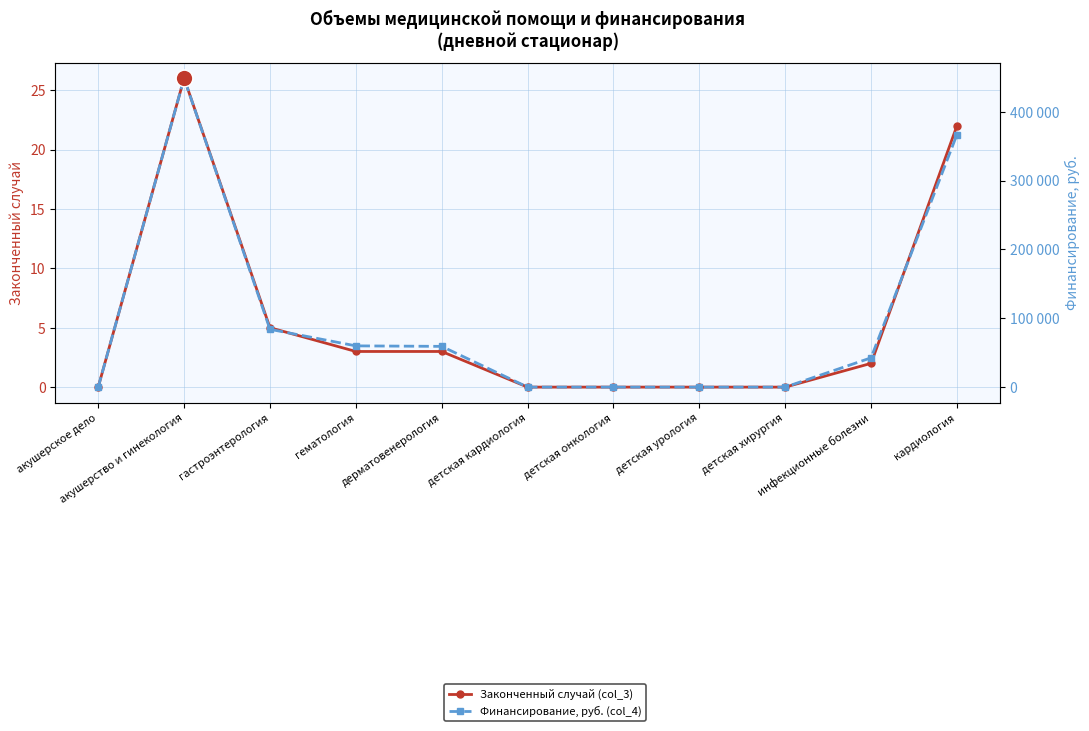

Rank the series by their average value, from lowest to highest.

Законченный случай (col_3), Финансирование, руб. (col_4)